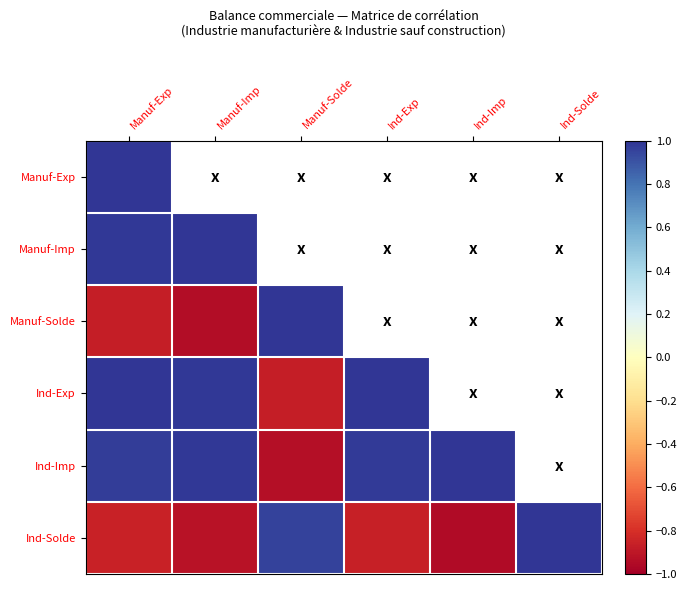

At how many categories does at least one series exceed 0?

6